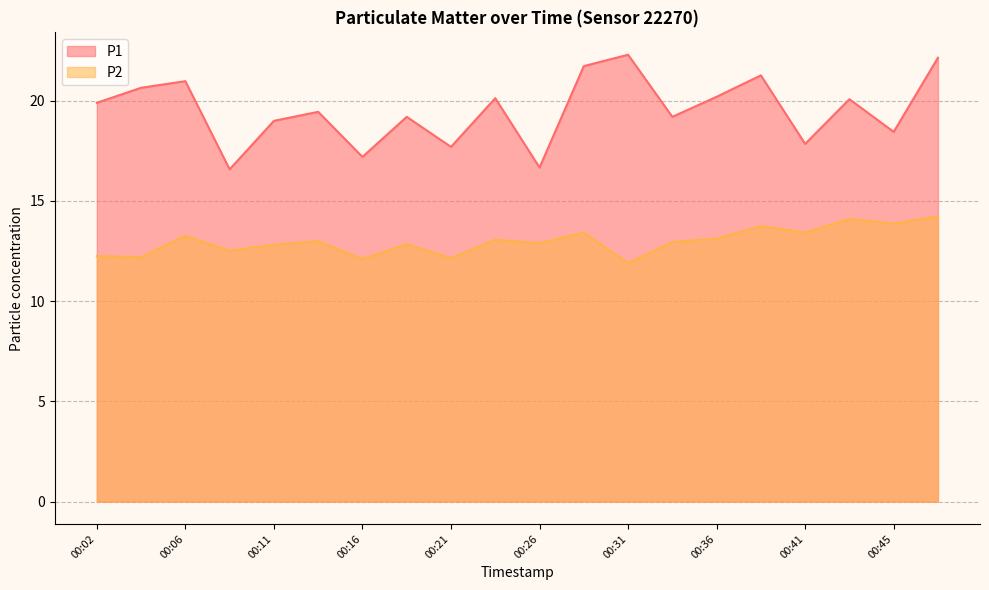

What is the value of the P2 point at the 14th from the left?

12.9